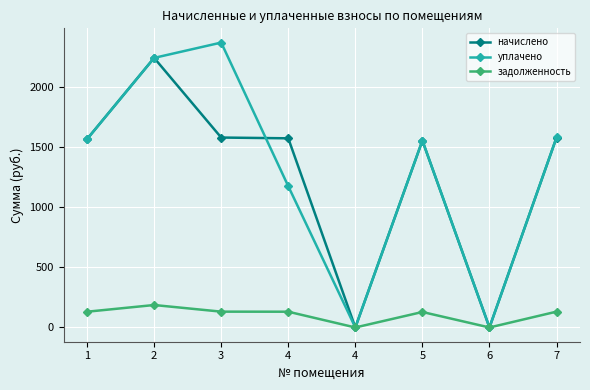

What value does the уплачено series have at 5?

1552.5